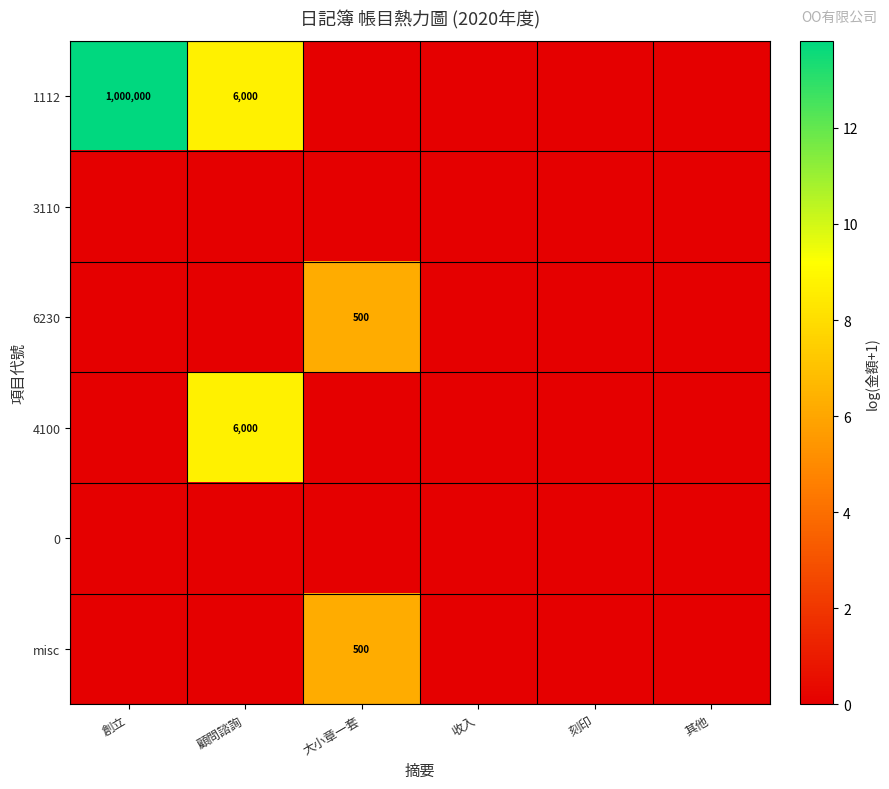

The value of 0 at 大小章一套 is 0.0. True or false?

True